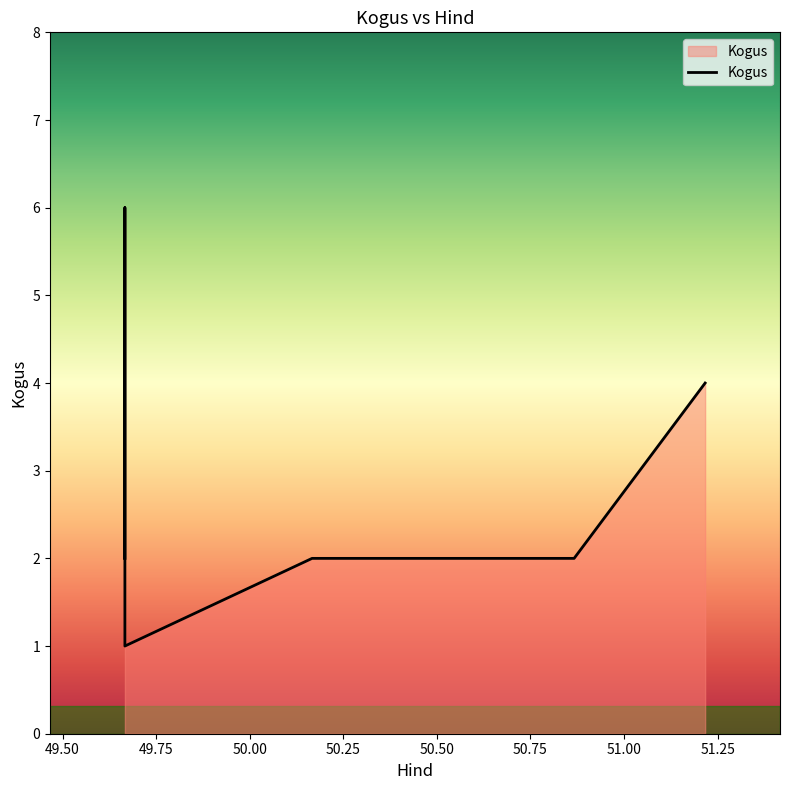

What is the change in value from 49.666667 to 50.866667?

-4